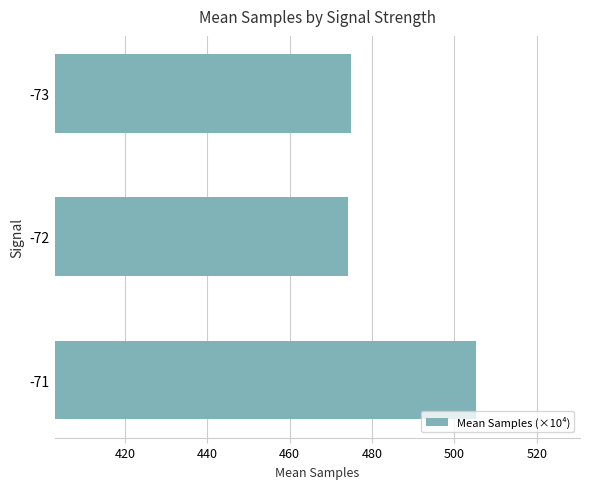

What is the difference between the maximum and minimum values?

31.1